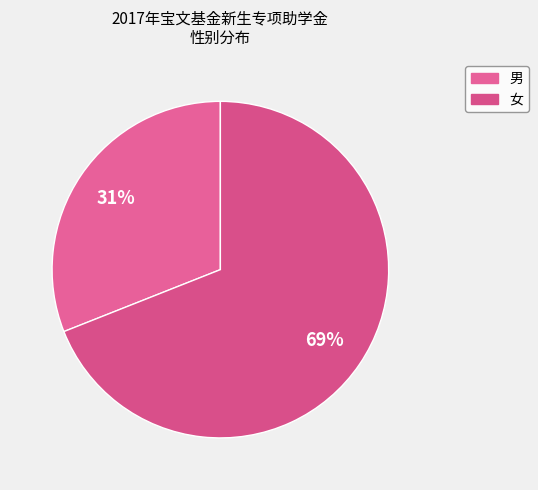

How many segments does this pie chart have?

2